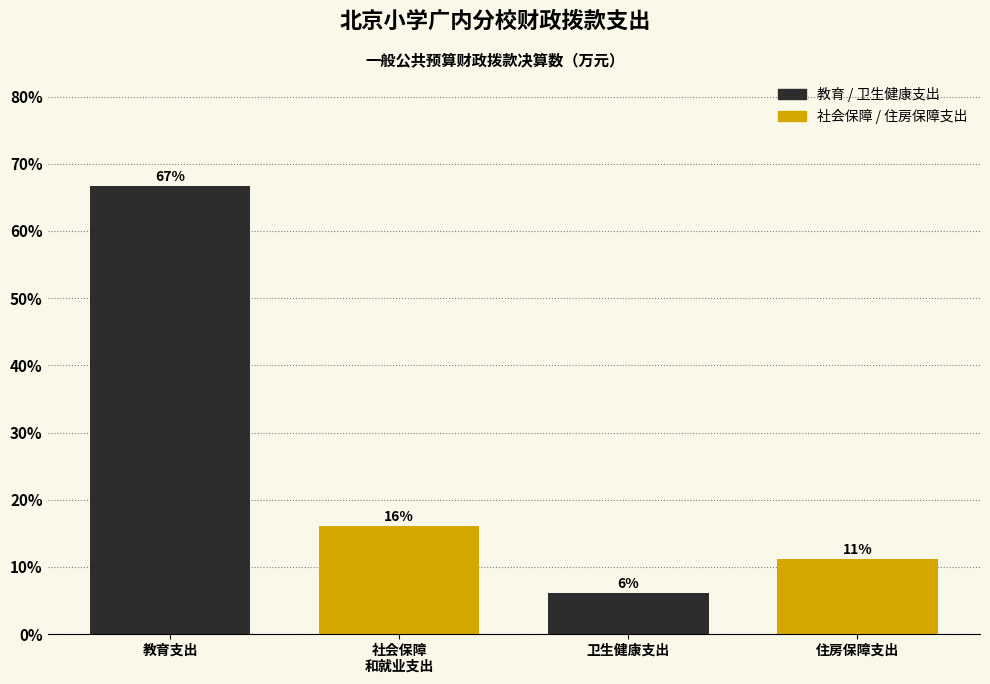

Where does the data first go above 16?

教育支出